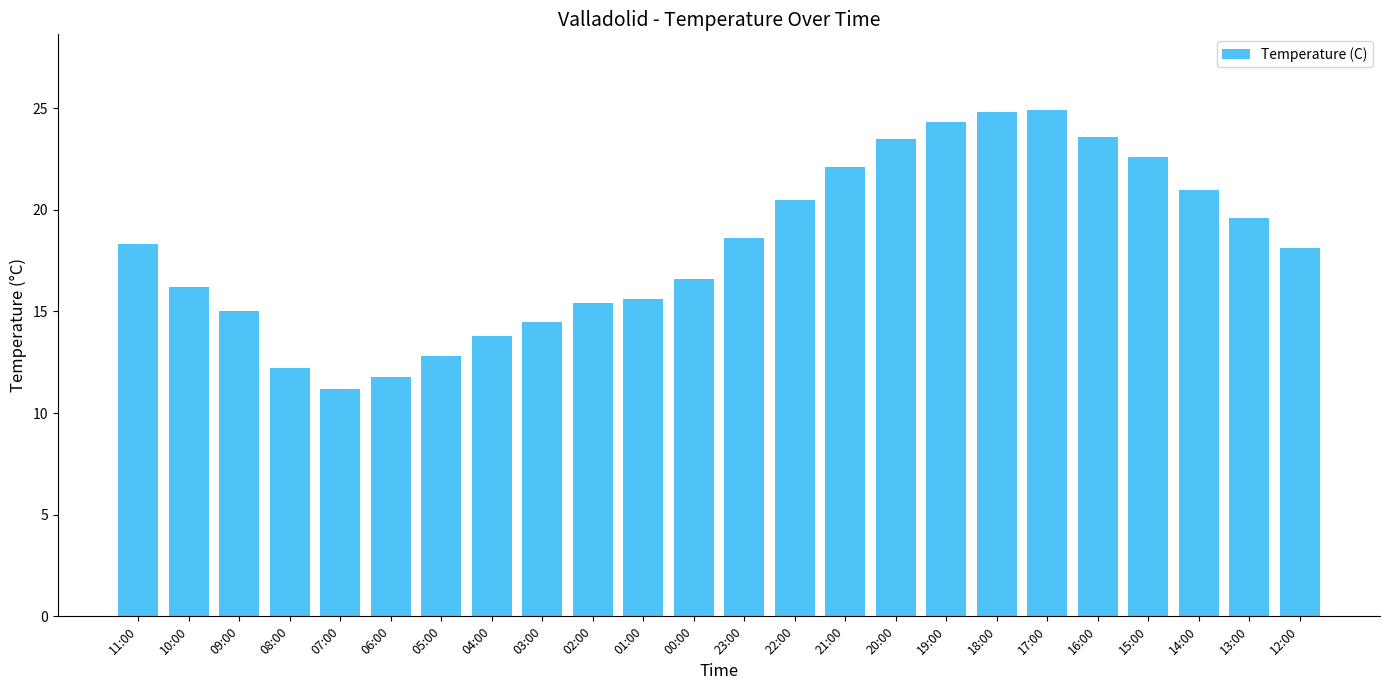

What is the difference between the maximum and minimum values?

13.7